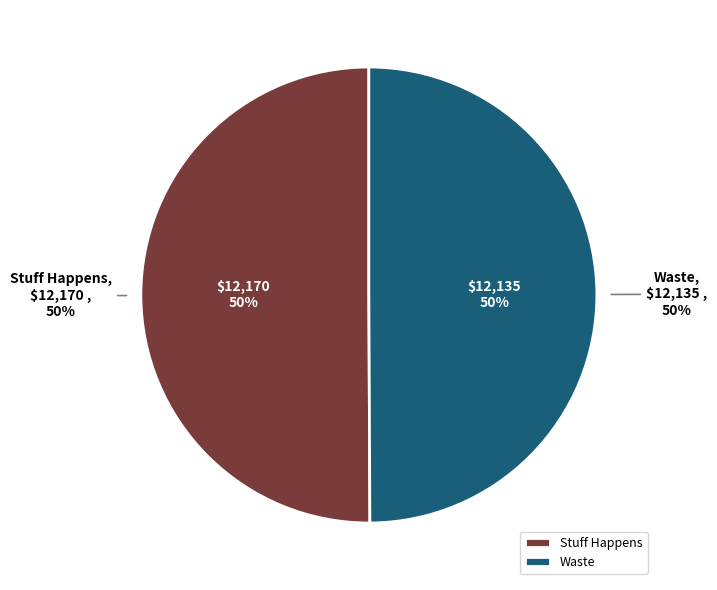

The Stuff Happens slice represents 50% of the pie. True or false?

True